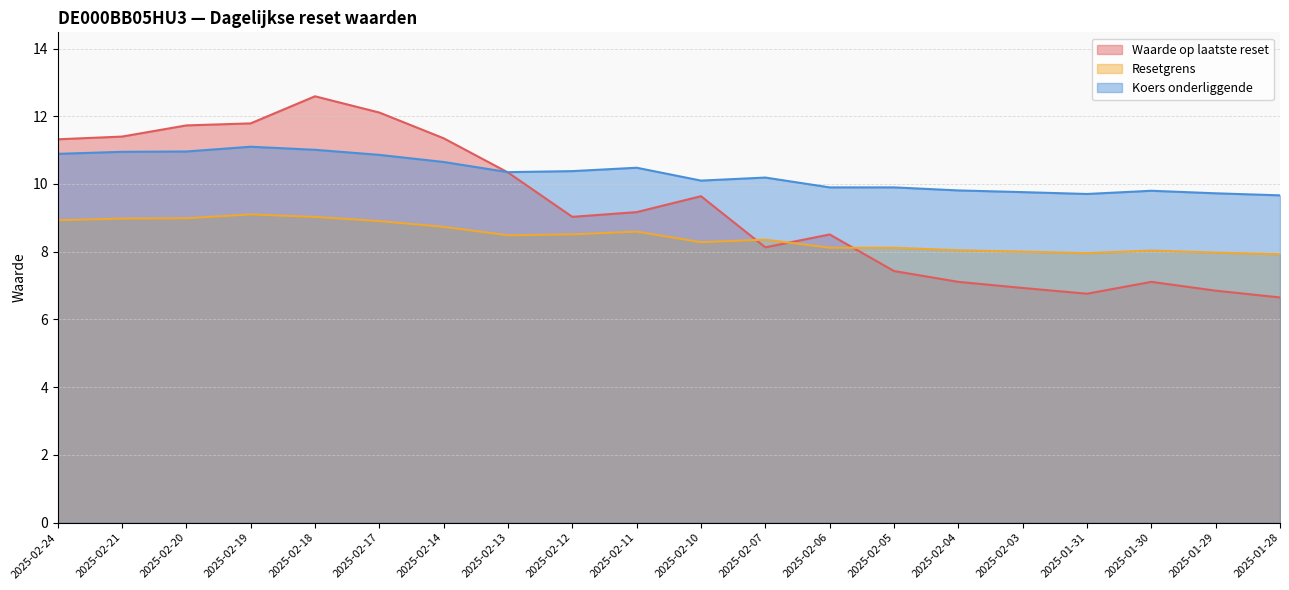

At which category is the sum across all series the highest?

2025-02-18